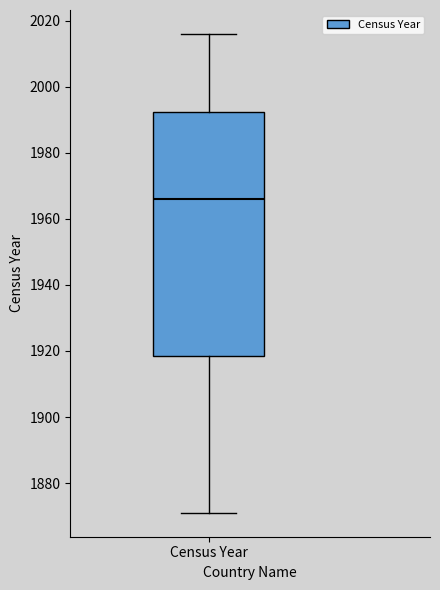

Transcribe this box plot: give where the median line is, the range the box spans, and where the two whiskers end, as read against the y-axis. The values are not printed on the chart, so give them approximately, as read against the axis.

median 1966, box 1918 to 1992, whiskers 1872 to 2016